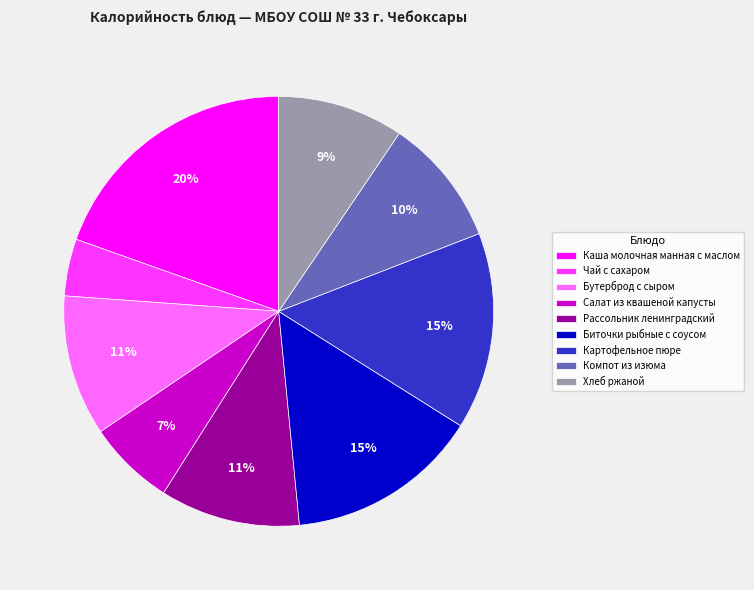

Between Каша молочная манная с маслом and Картофельное пюре, which is larger?

Каша молочная манная с маслом